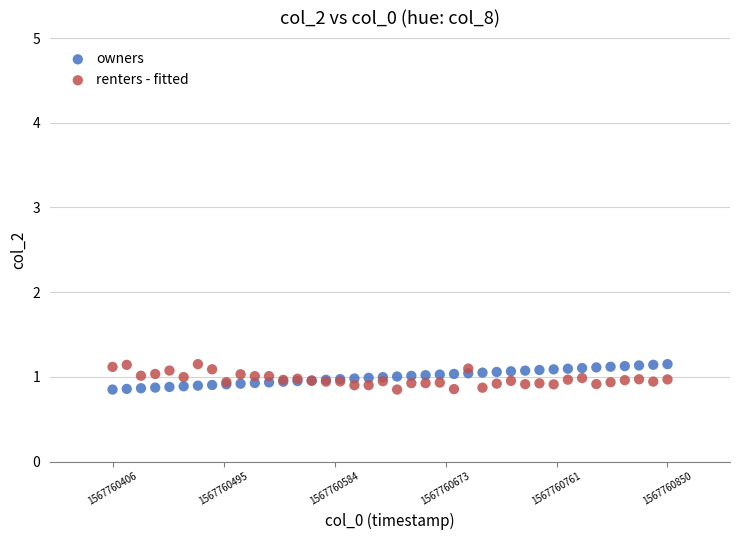

What is the X range (max minus min) for the scatter plot?

444.0